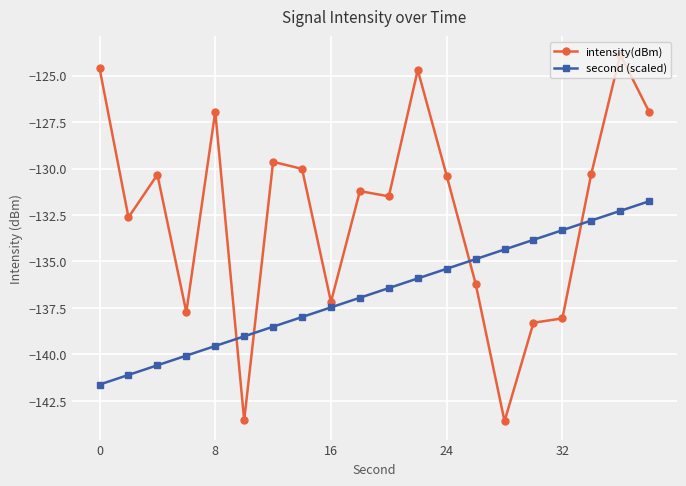

What is the minimum value for second (scaled)?

-141.6